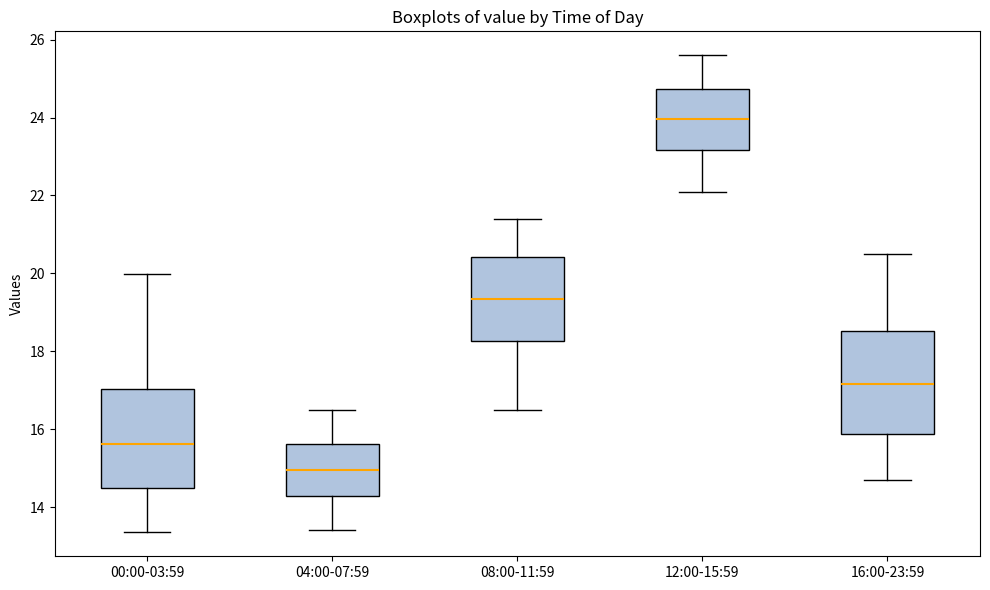

Reading left to right, transcribe this box plot: for each box, give where its median line is, the range the box spans, and where its two whiskers end, as read against the y-axis. The values are not printed on the chart, so give them approximately, as read against the axis.

00:00-03:59: median 15.6, box 14.4 to 17.0, whiskers 13.4 to 20.0
04:00-07:59: median 15.0, box 14.2 to 15.6, whiskers 13.4 to 16.6
08:00-11:59: median 19.4, box 18.2 to 20.4, whiskers 16.6 to 21.4
12:00-15:59: median 24.0, box 23.2 to 24.8, whiskers 22.2 to 25.6
16:00-23:59: median 17.2, box 15.8 to 18.6, whiskers 14.8 to 20.6